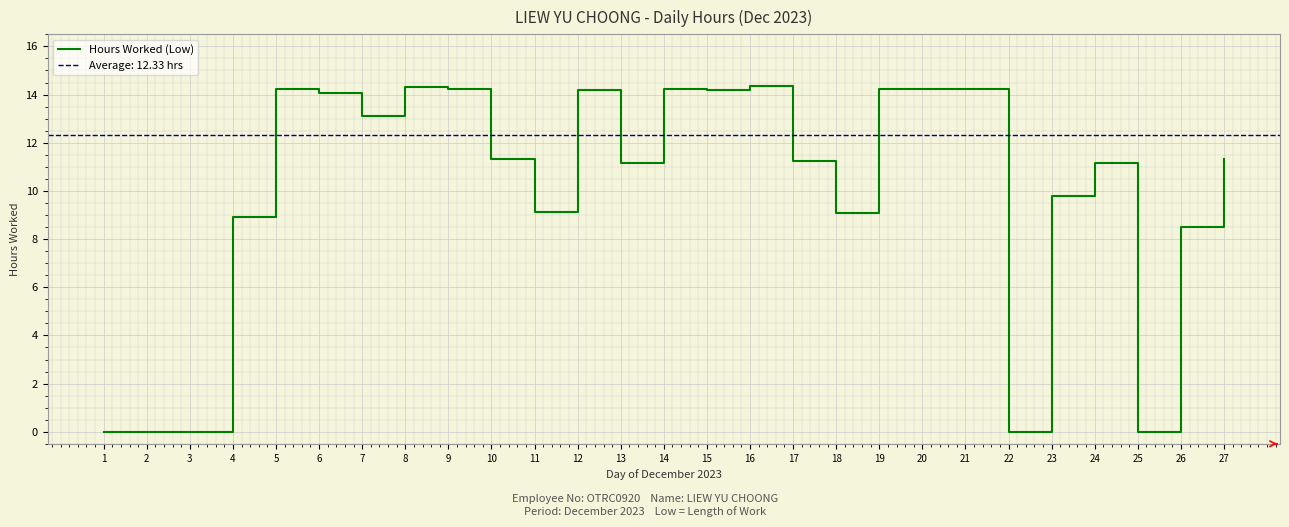

What value does the data have at 15?

14.2